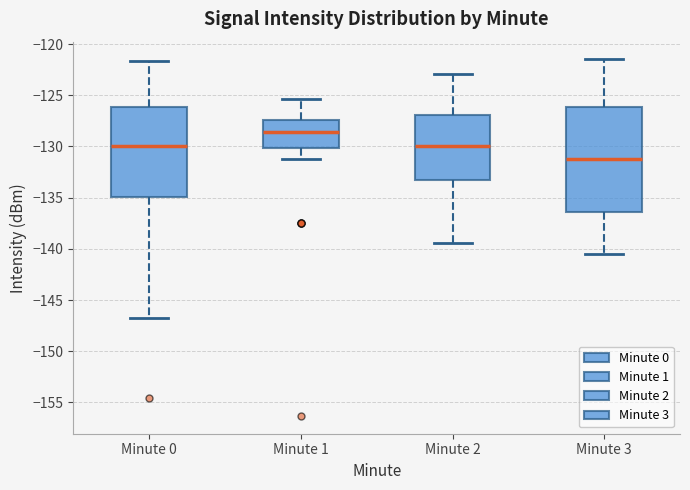

Where is the upper edge of the box for Minute 3 on the y-axis? The values are not printed on the chart, so give them approximately, as read against the axis.

-126.0